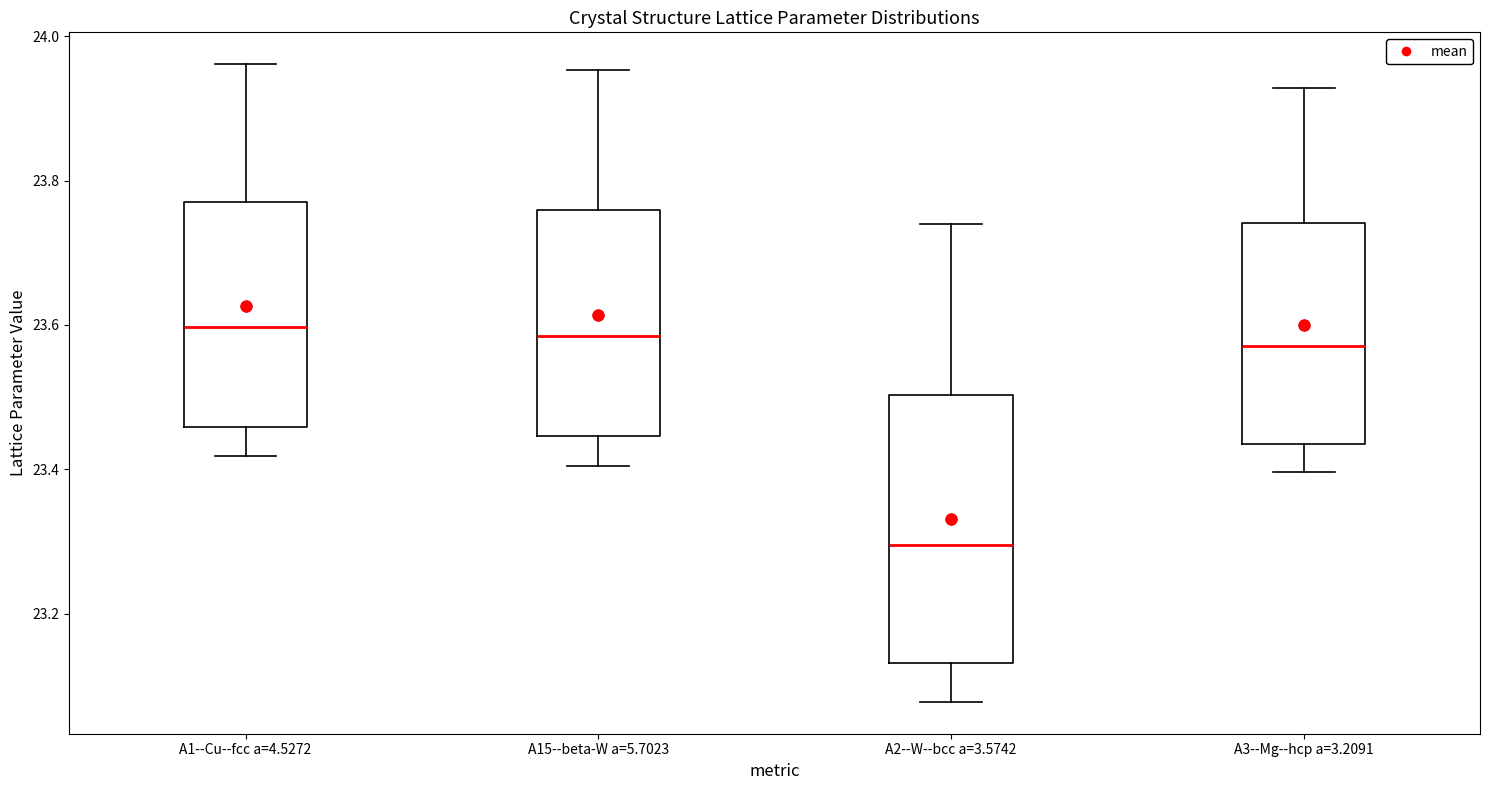

Reading left to right, read every box against the y-axis: the position of its median line, the range the box covers, and the ends of its whiskers. The values are not printed on the chart, so give them approximately, as read against the axis.

A1--Cu--fcc a=4.5272: median 23.60, box 23.46 to 23.78, whiskers 23.42 to 23.96
A15--beta-W a=5.7023: median 23.58, box 23.44 to 23.76, whiskers 23.40 to 23.96
A2--W--bcc a=3.5742: median 23.30, box 23.14 to 23.50, whiskers 23.08 to 23.74
A3--Mg--hcp a=3.2091: median 23.58, box 23.44 to 23.74, whiskers 23.40 to 23.92